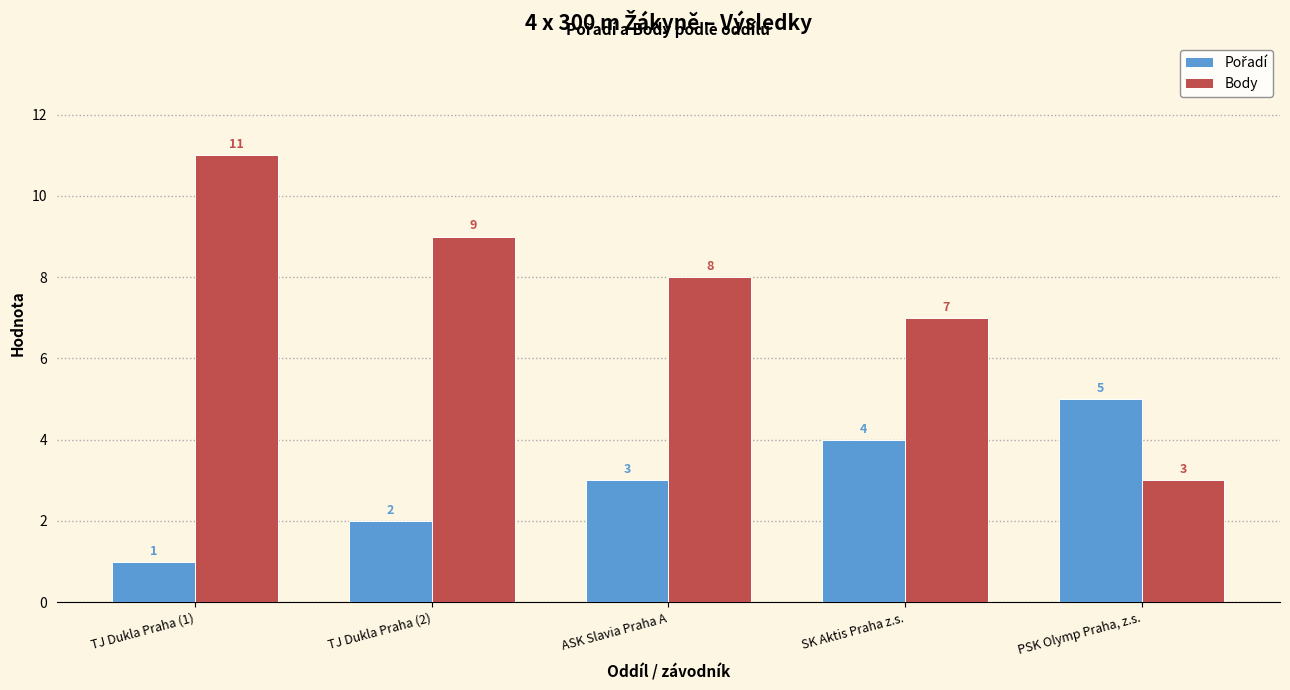

What is the value of the Body bar at the 4th from the left?

7